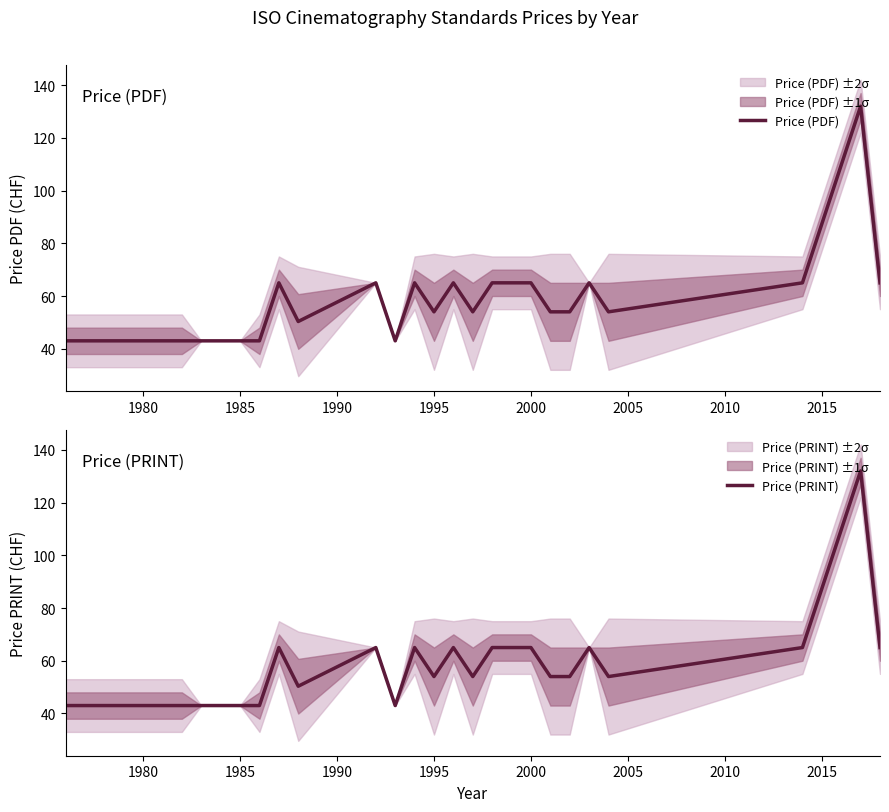

The Price (PDF) series shows 45.1 at 2000. True or false?

False